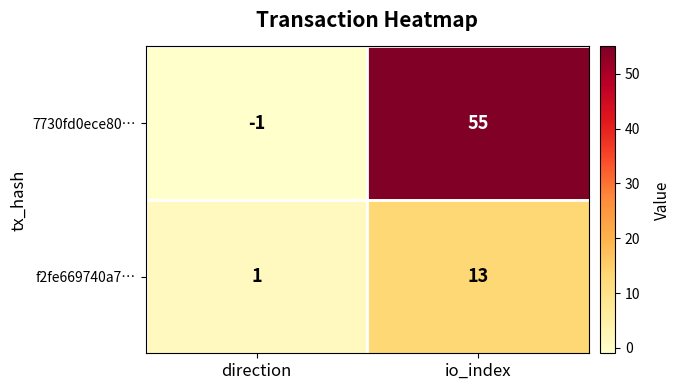

What is the difference between the maximum and minimum values in the 7730fd0ece80… series?

56